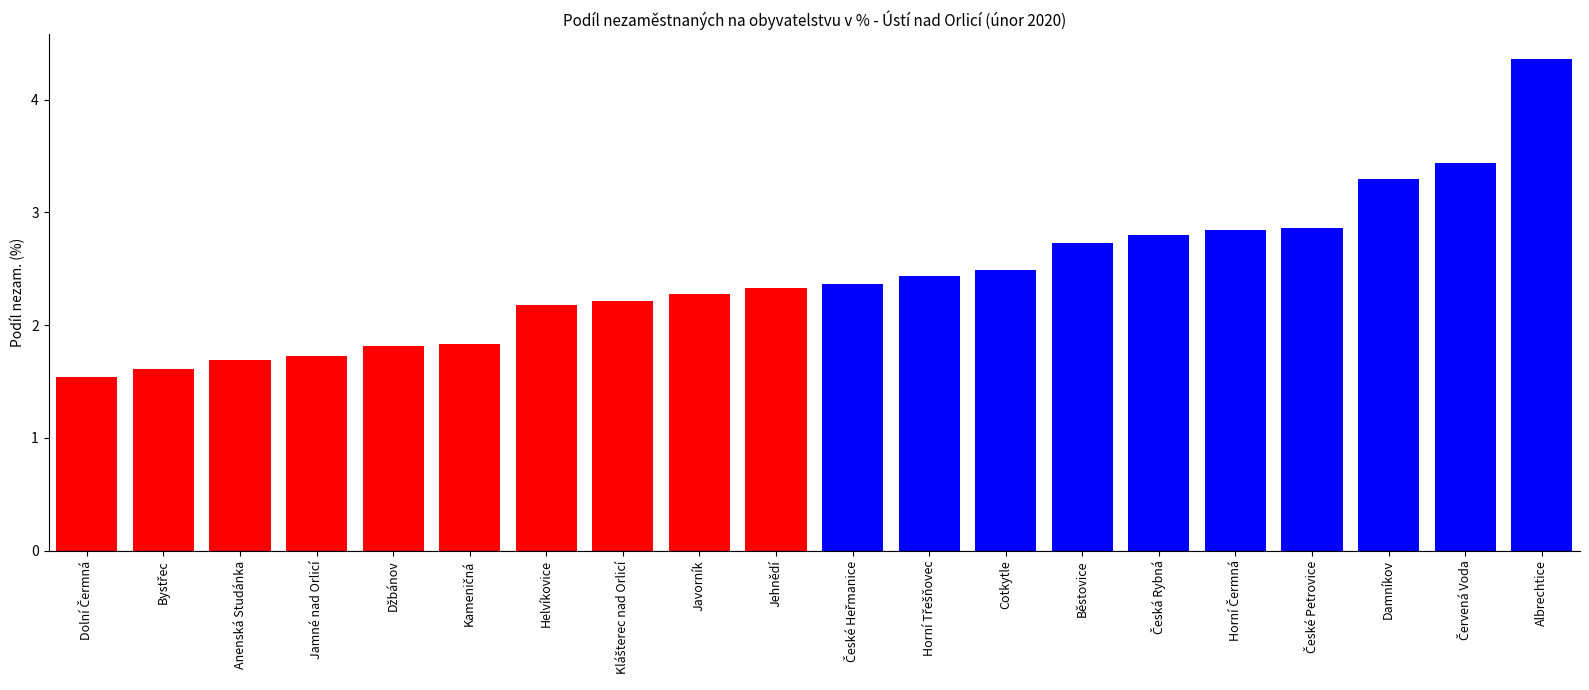

What is the label of the 9th bar from the left?

Javorník